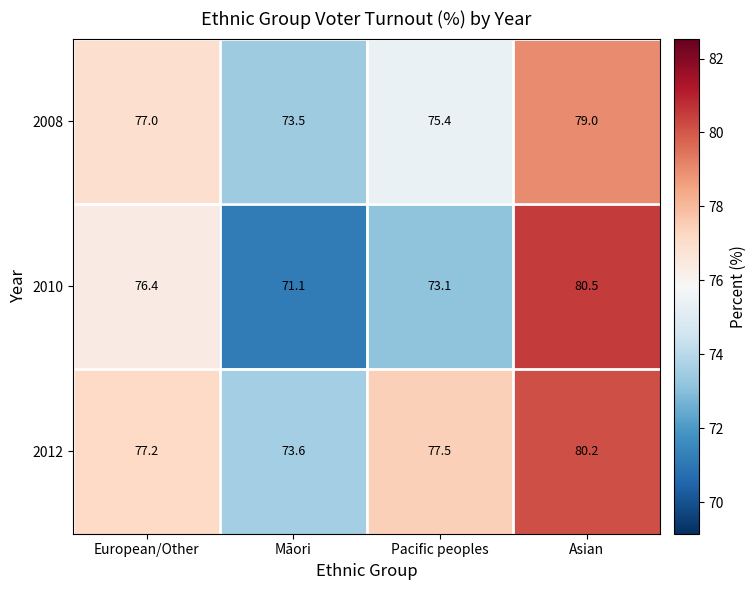

At which category is the sum across all series the highest?

Asian